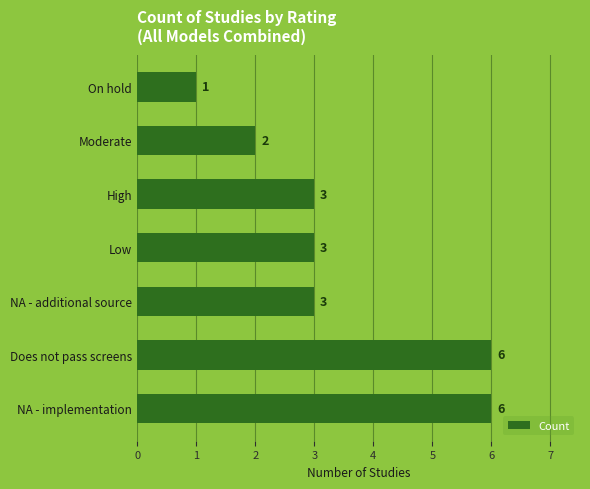

What is the minimum value shown in the chart?

1